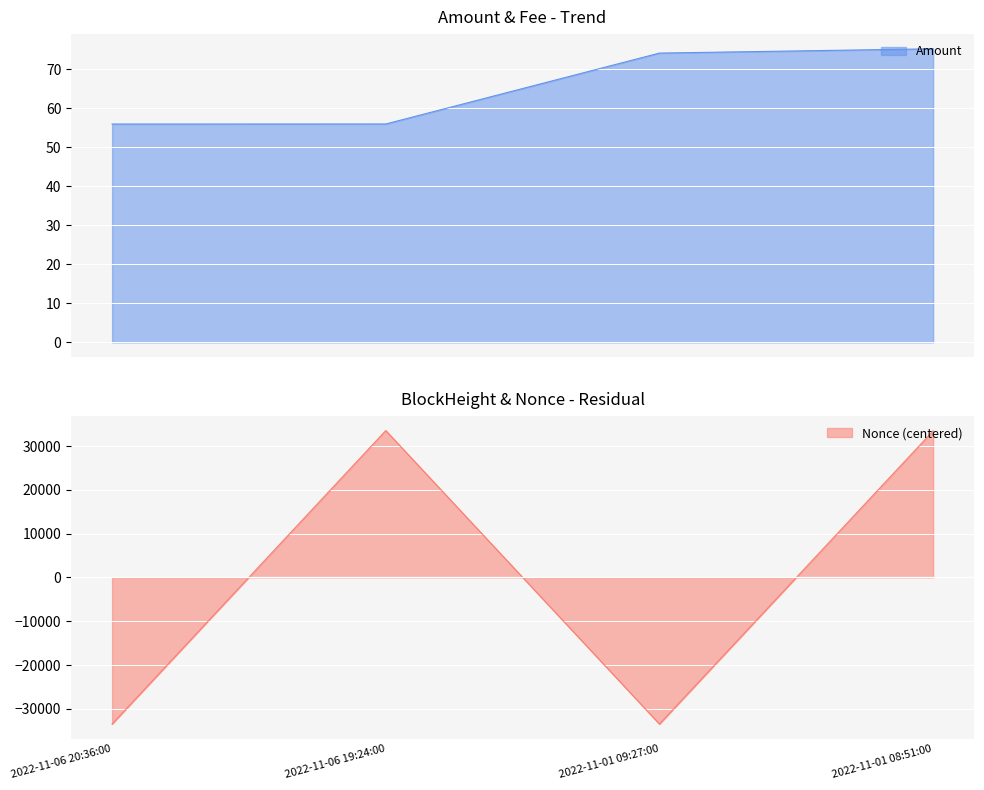

How many intersections are there between Amount and Nonce?

3